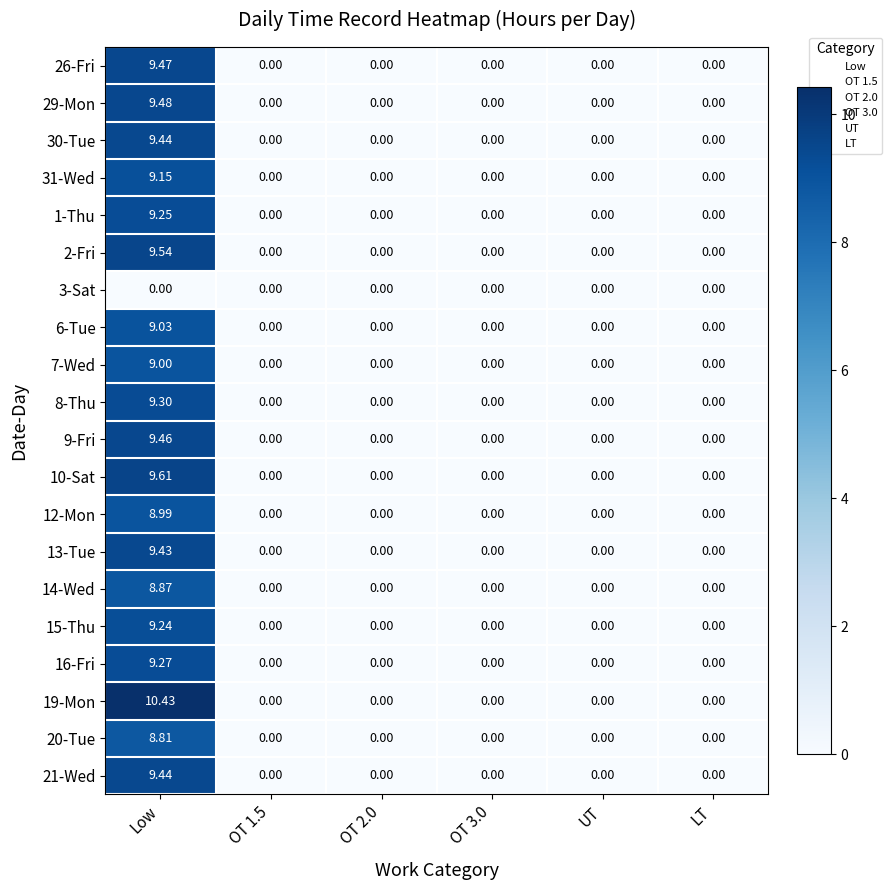

At which category is the sum across all series the highest?

Low